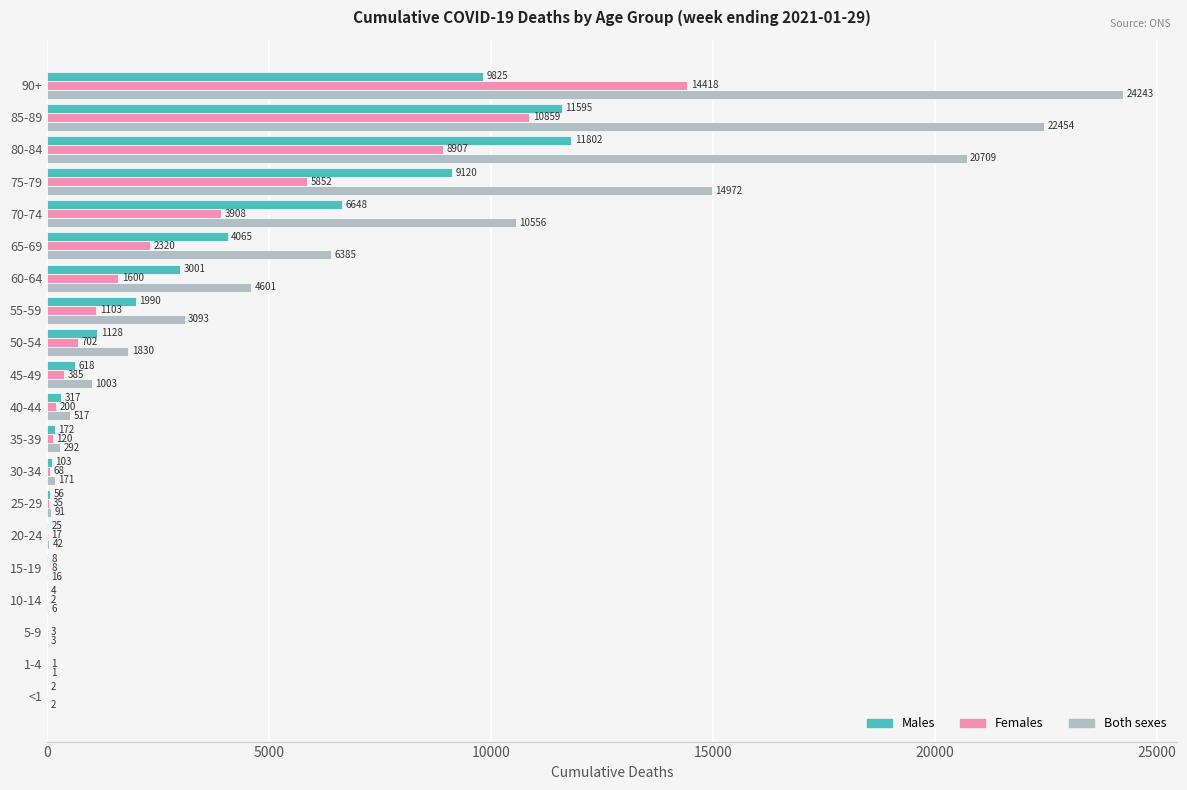

Which series has the widest spread of values?

Both sexes